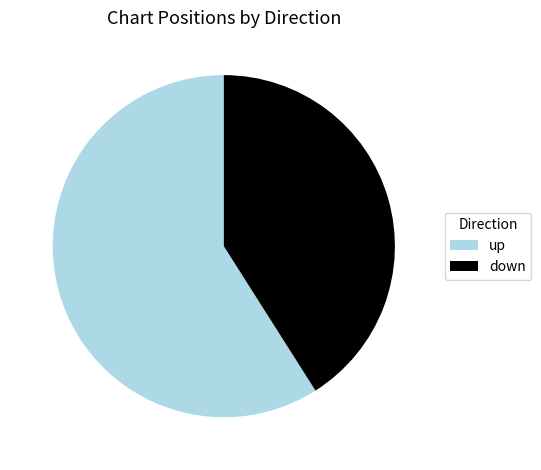

The down slice represents 41% of the pie. True or false?

True